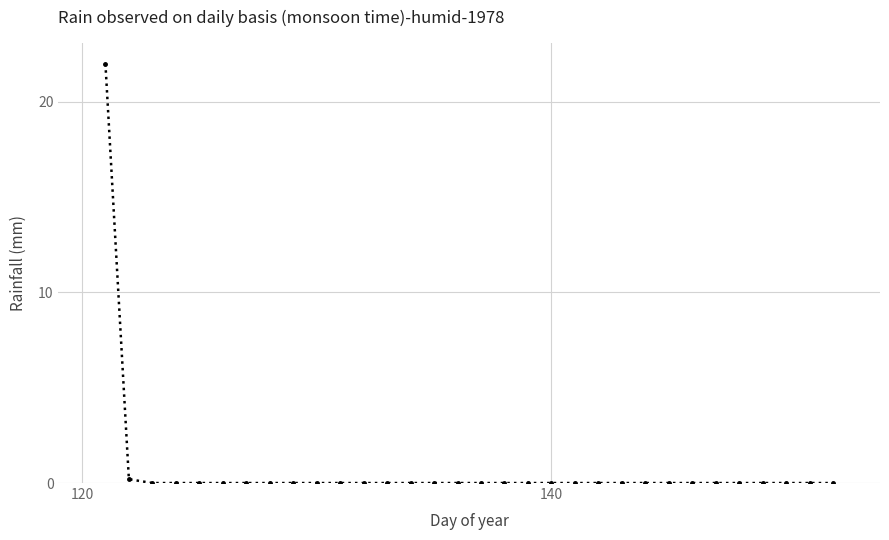

What is the sum of all values?

22.2